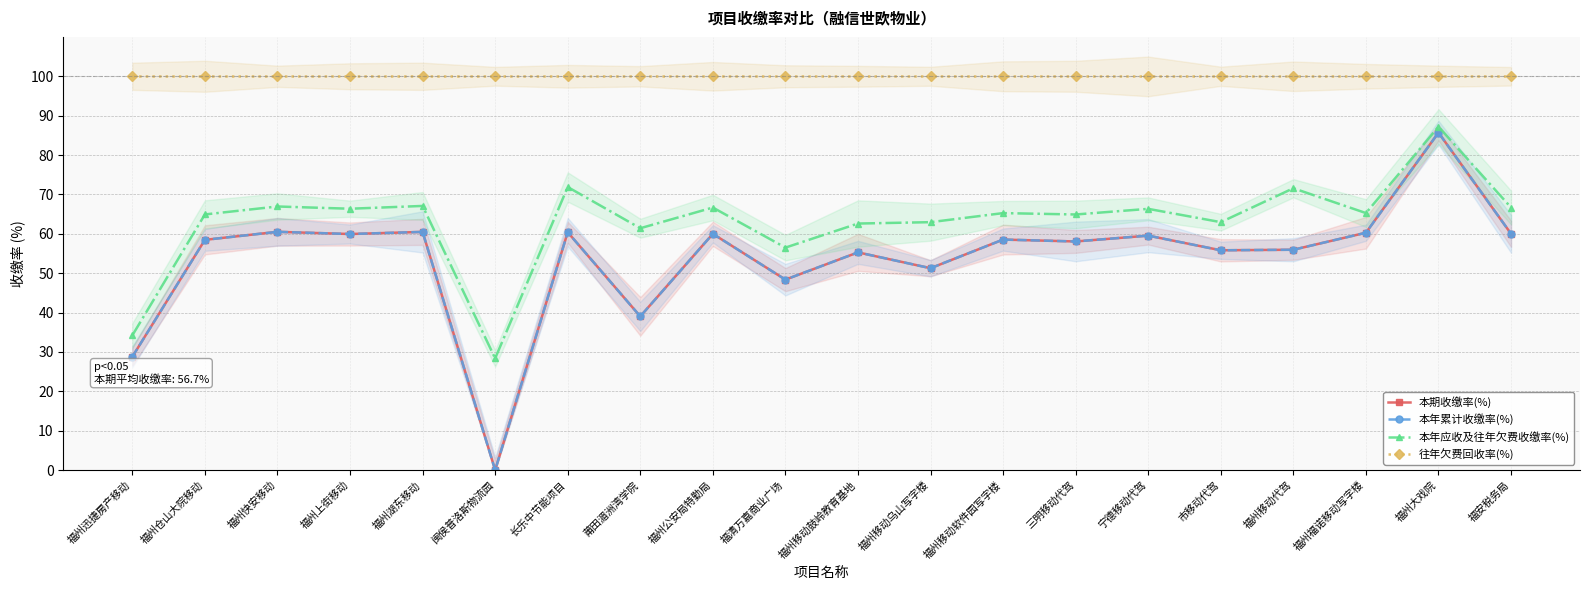

What is the sum of the 本年应收及往年欠费收缴率(%) values at 福州仓山大院移动 and 福州移动代驾?

136.5